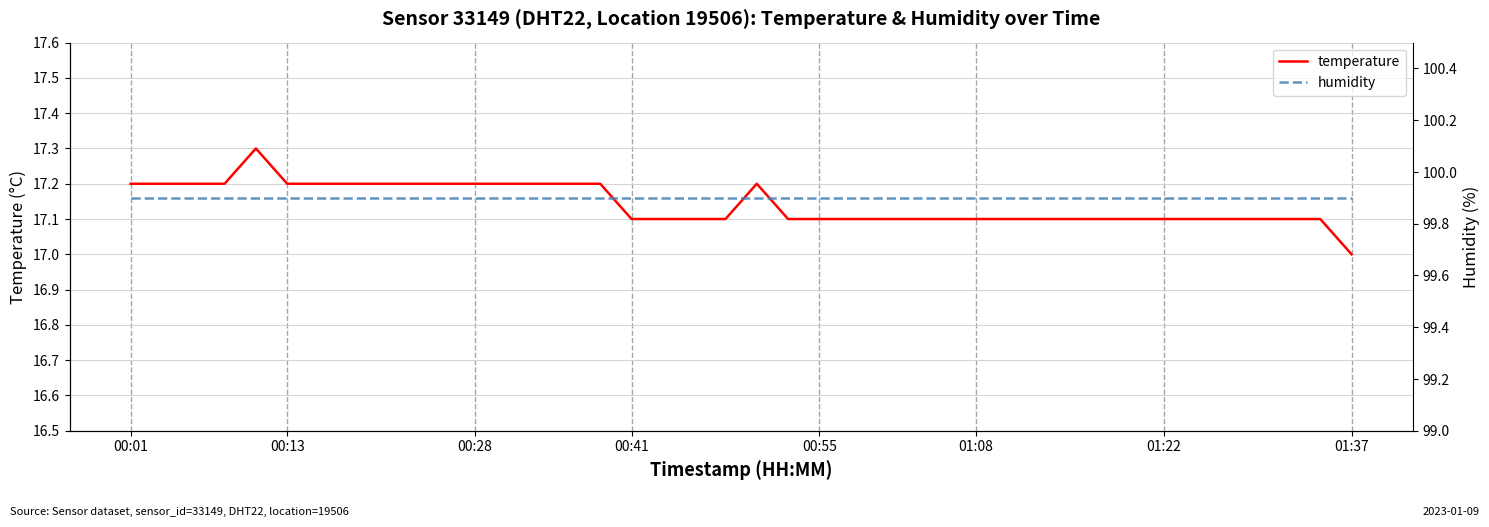

How many data points in temperature are above 17?

39